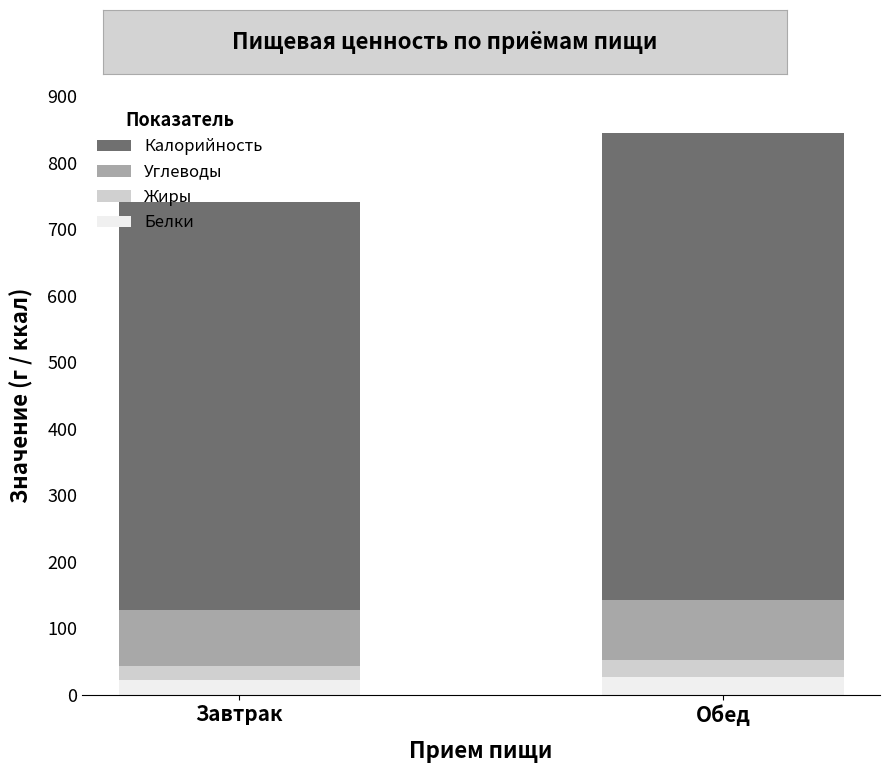

What is the highest value of the Белки series?

25.8